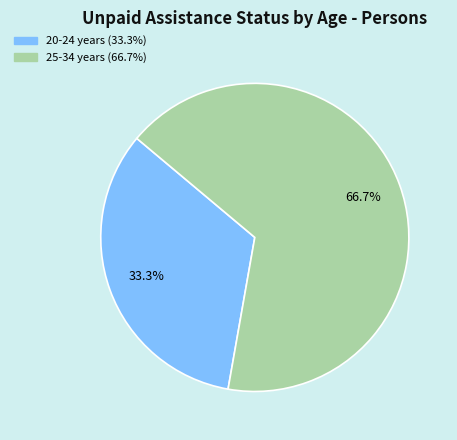

To the nearest percent, what is the average slice percentage?

50%